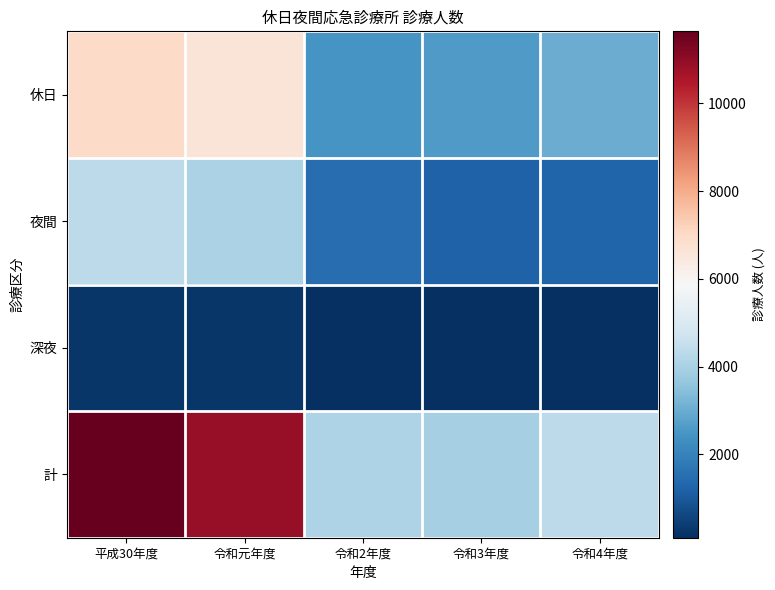

Count the number of data series in this chart.

4